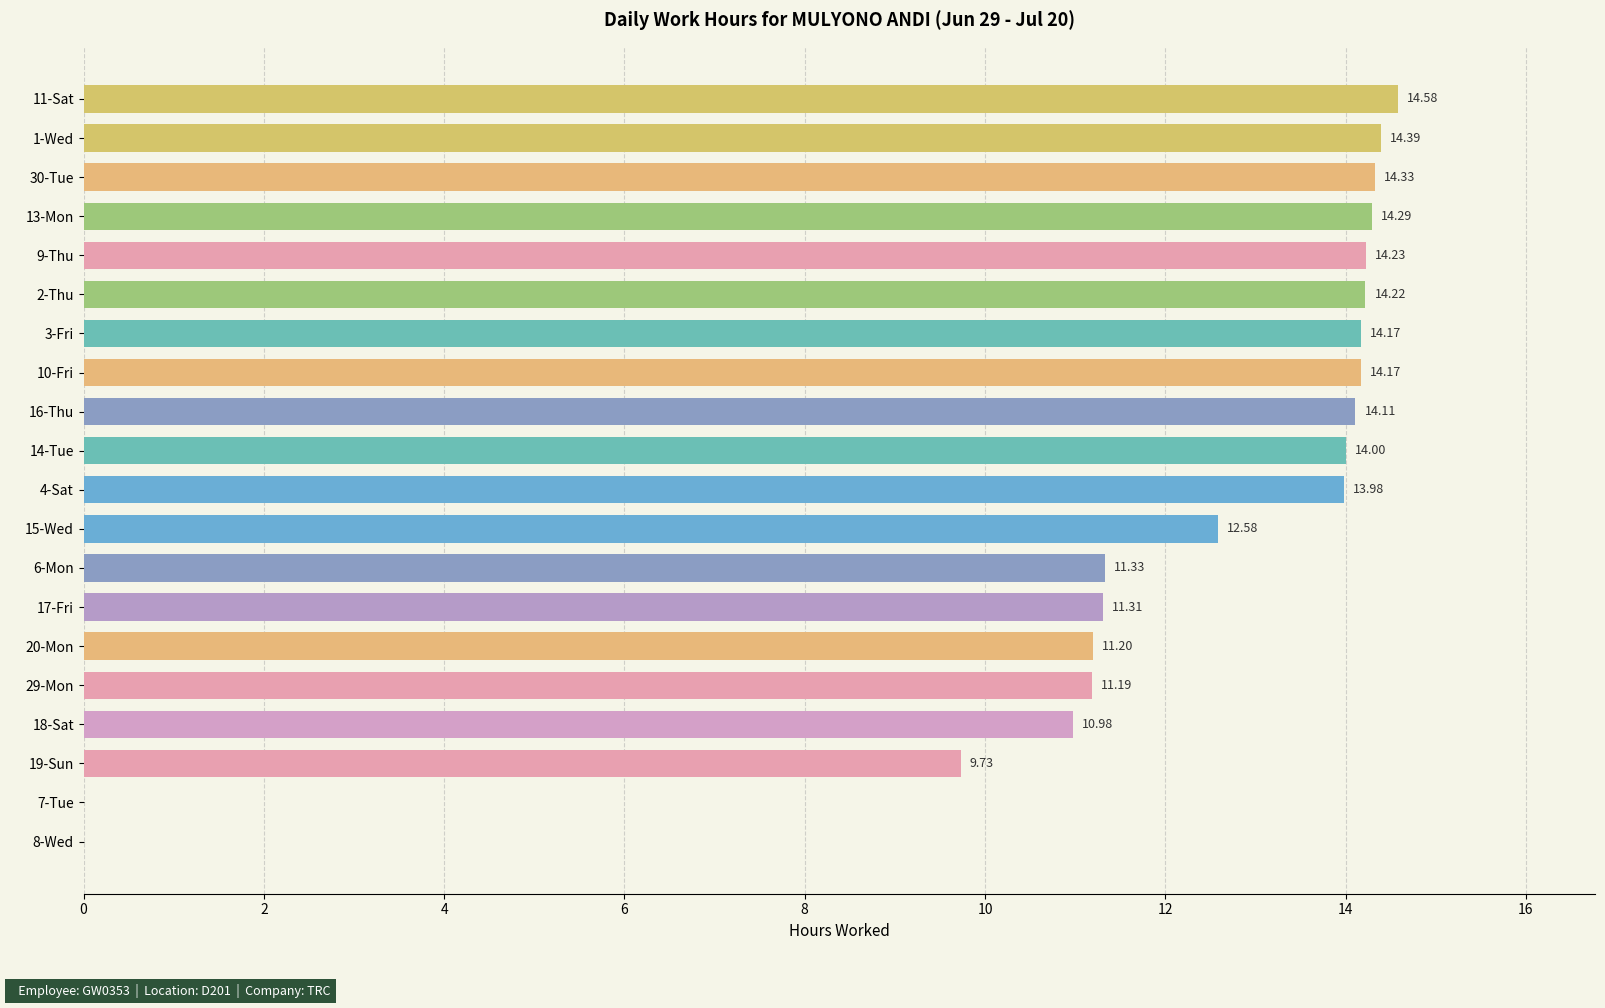

What is the sum of the values at 3-Fri and 11-Sat?

28.8